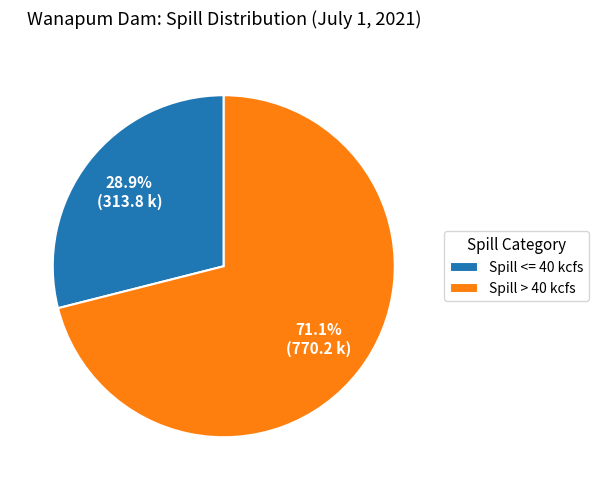

What is the largest slice in the pie chart?

Spill > 40 kcfs